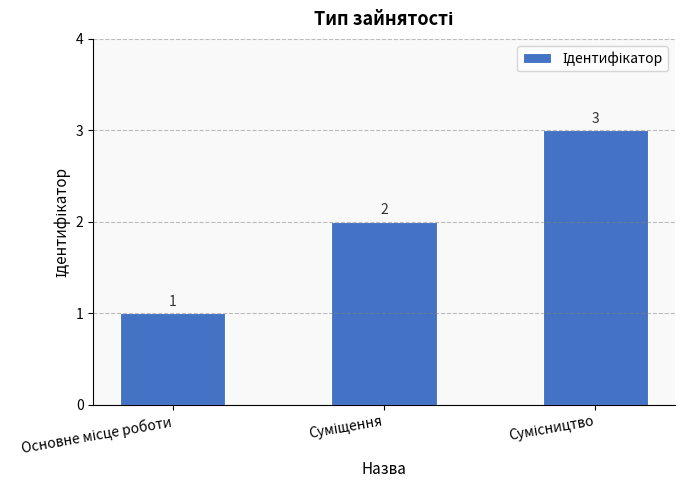

What is the smallest value displayed?

1